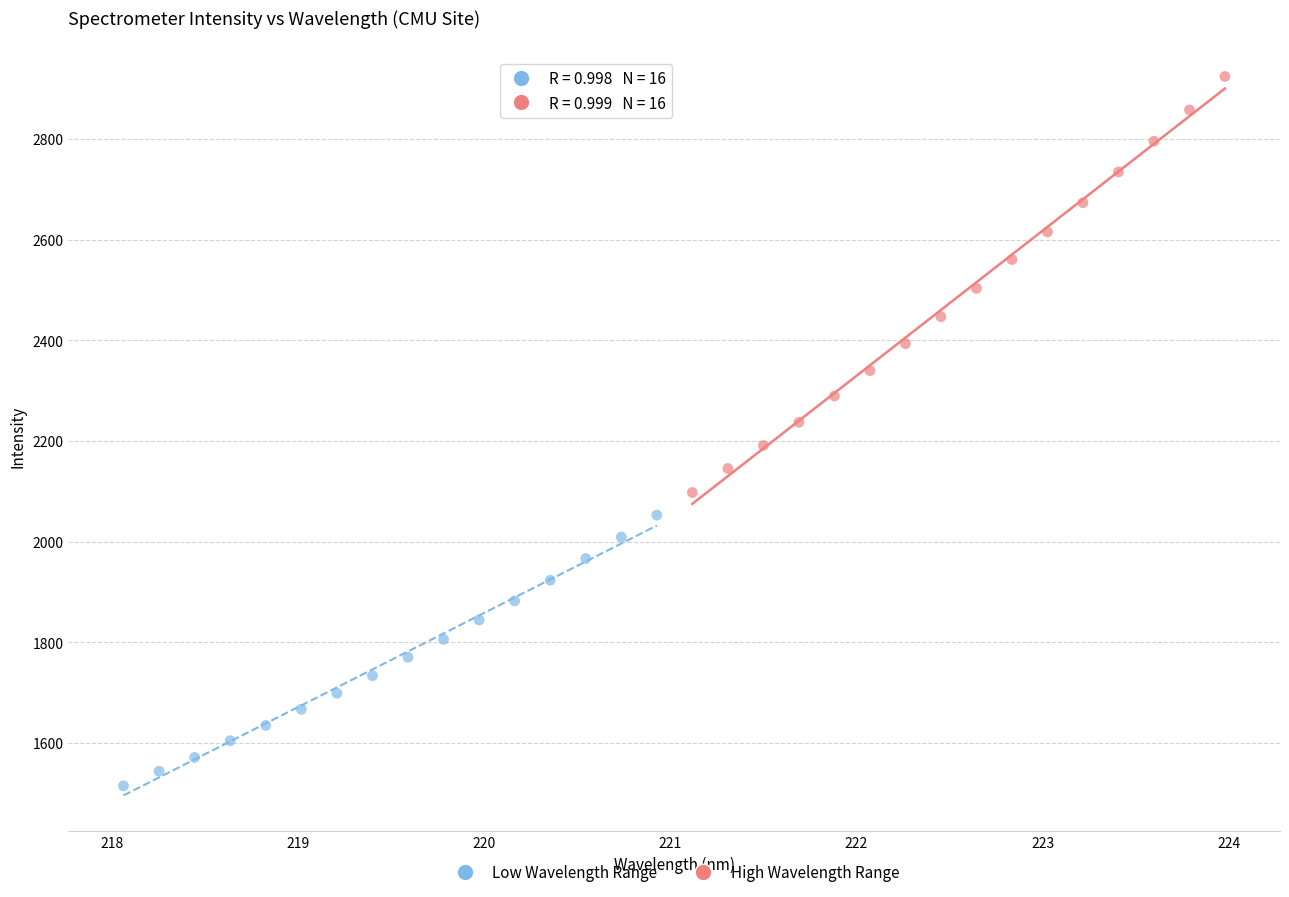

Which series reaches the minimum Y coordinate?

Low Wavelength Range